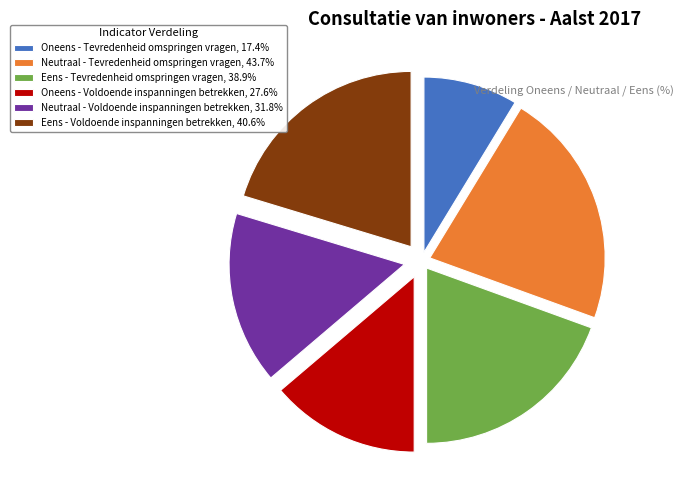

Is the sum of Eens - Voldoende inspanningen betrekken and Neutraal - Voldoende inspanningen betrekken greater than half?

No